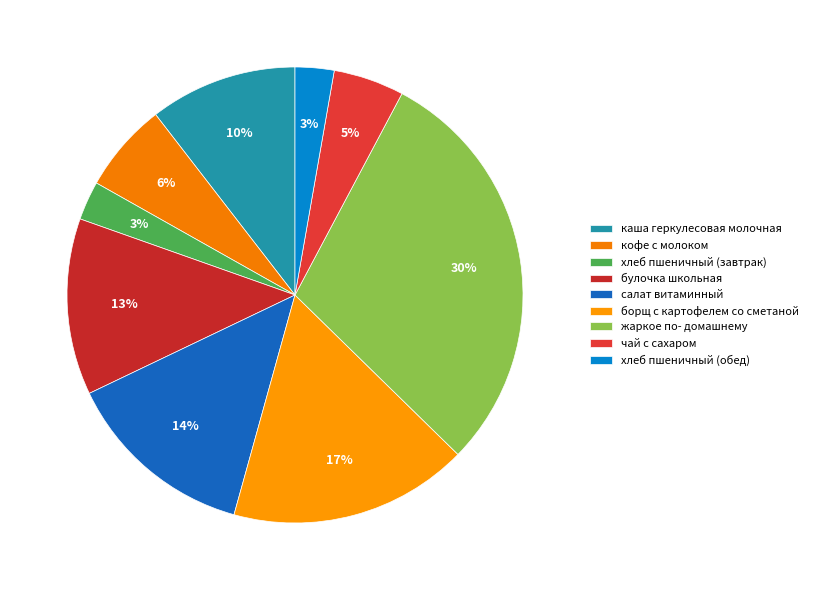

Count the number of slices in the pie.

9